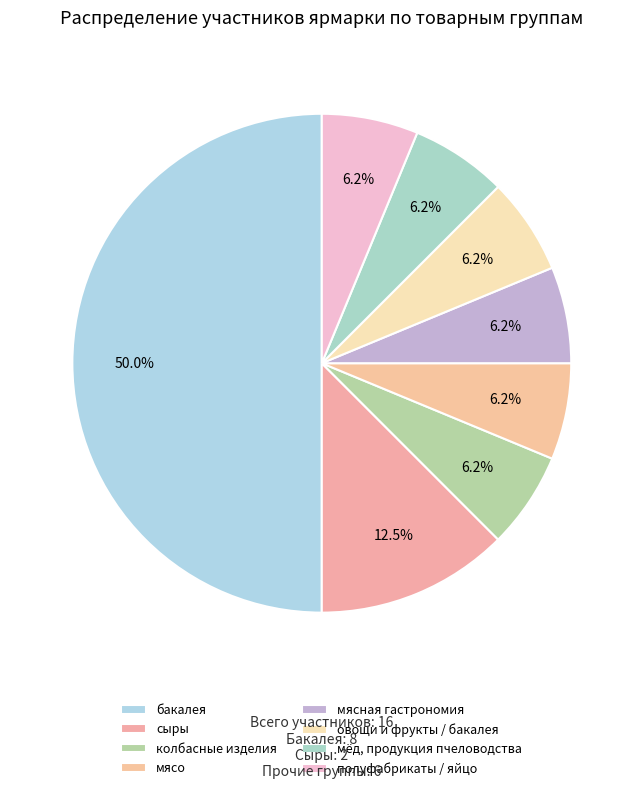

To the nearest percent, what is the average slice percentage?

12%